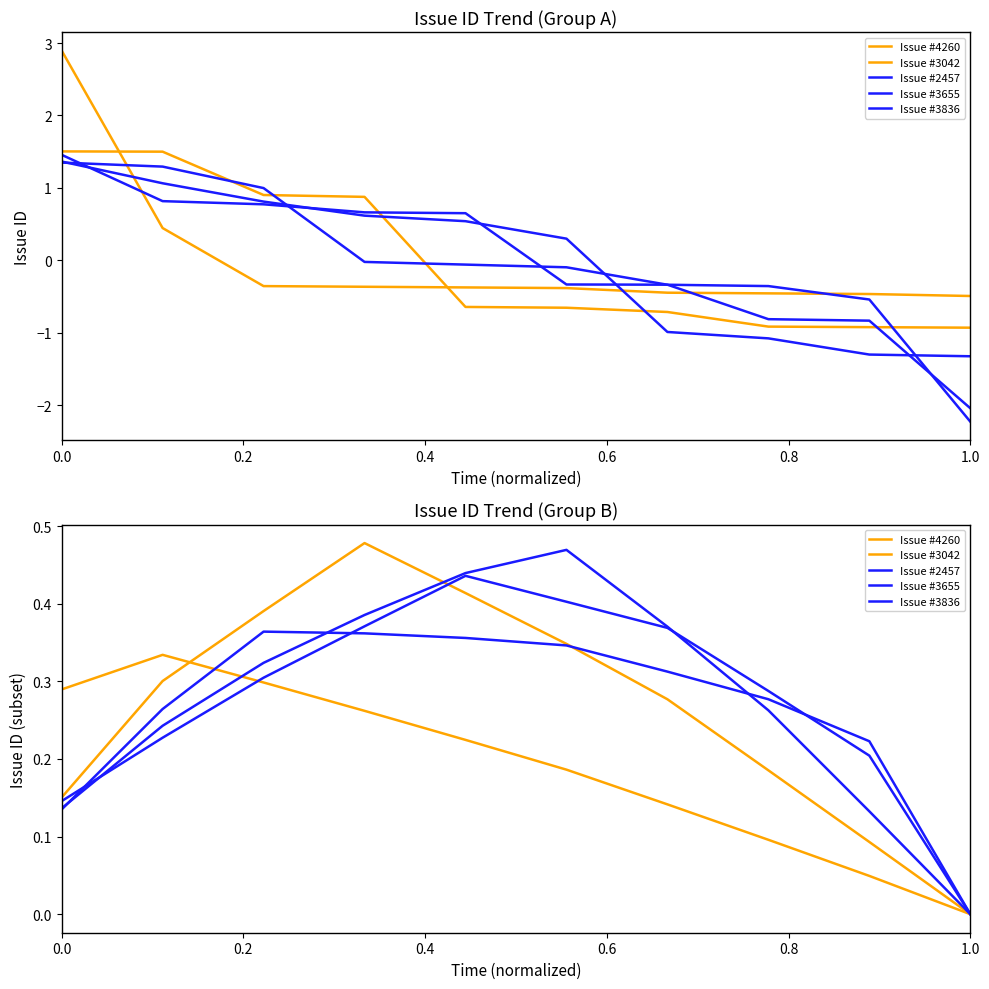

Between 0.8 and 0.4, which is larger?

0.4